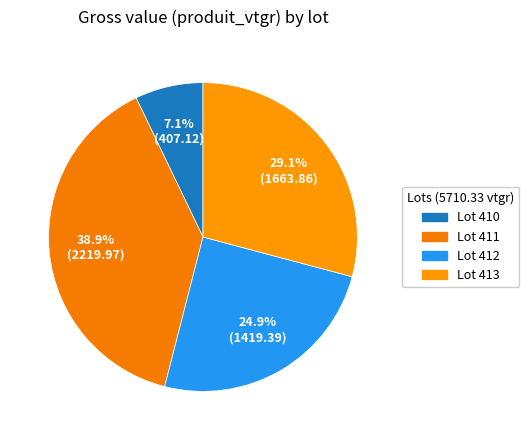

Is there a majority slice in this chart?

No